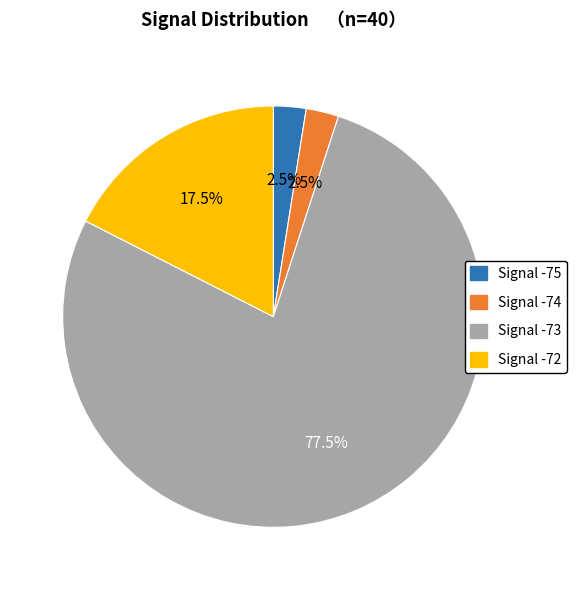

Is there a majority slice in this chart?

Yes